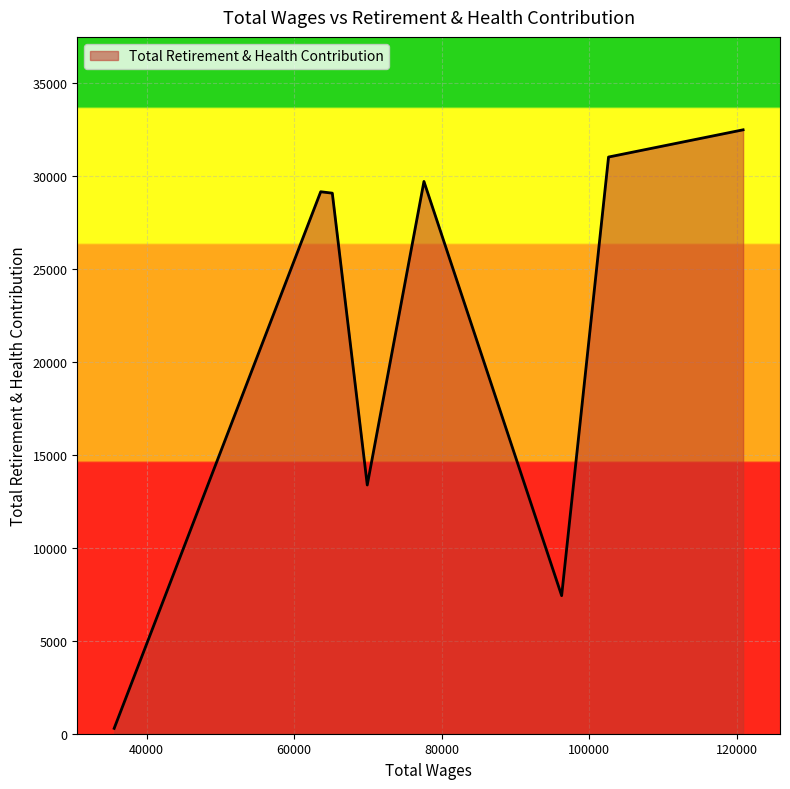

What is the difference between the maximum and minimum values?

32208